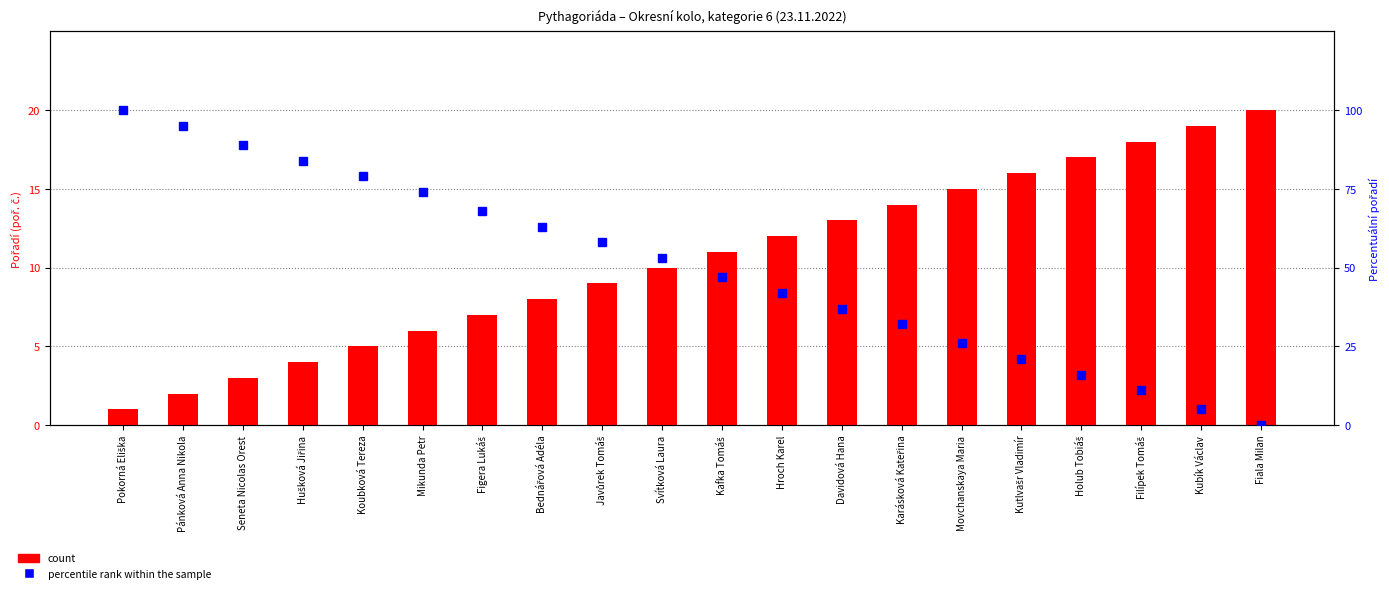

Are the bars grouped side by side (vs. stacked)?

Yes